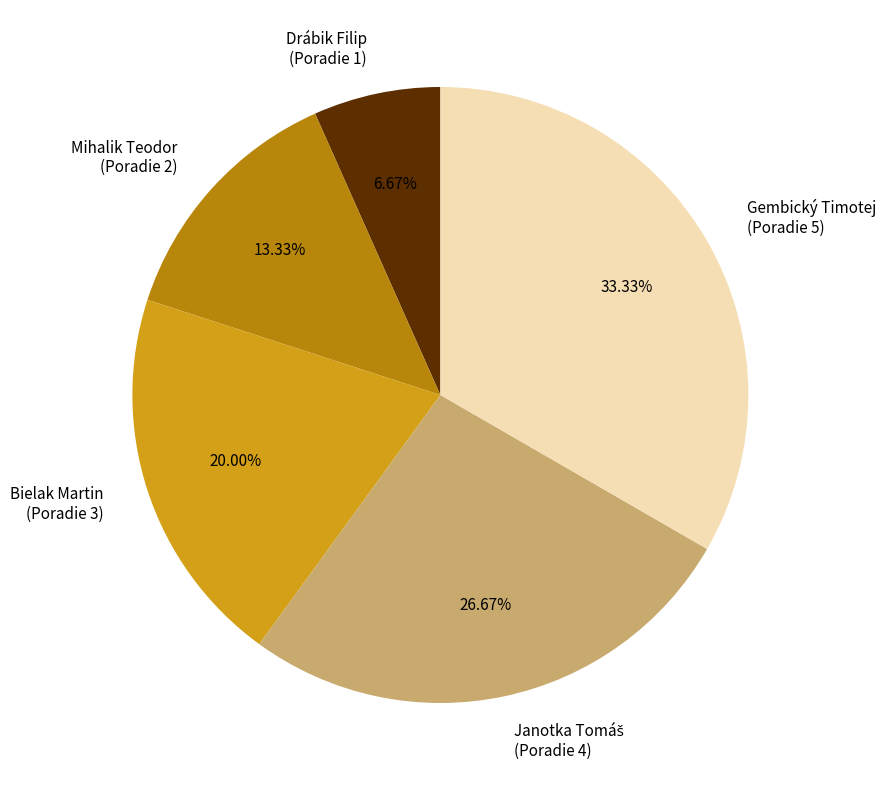

The Gembický Timotej slice represents 45% of the pie. True or false?

False